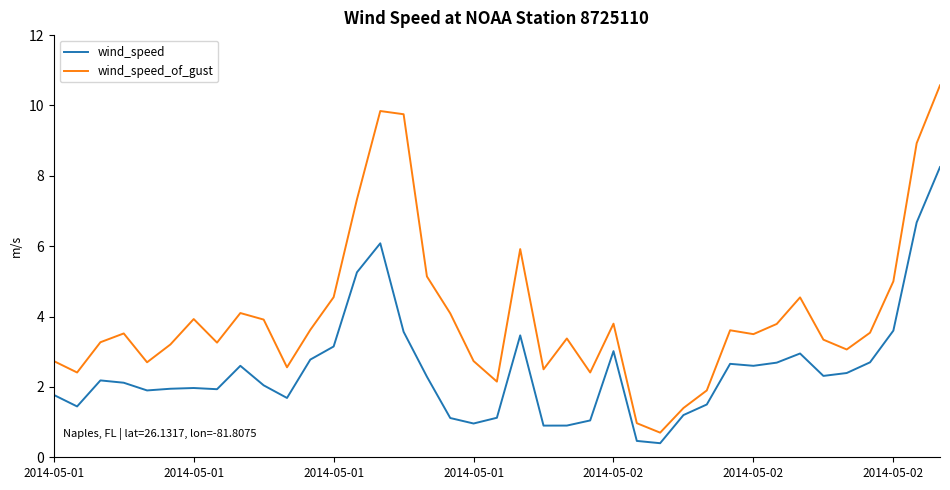

Which series has the largest total across all categories?

wind_speed_of_gust